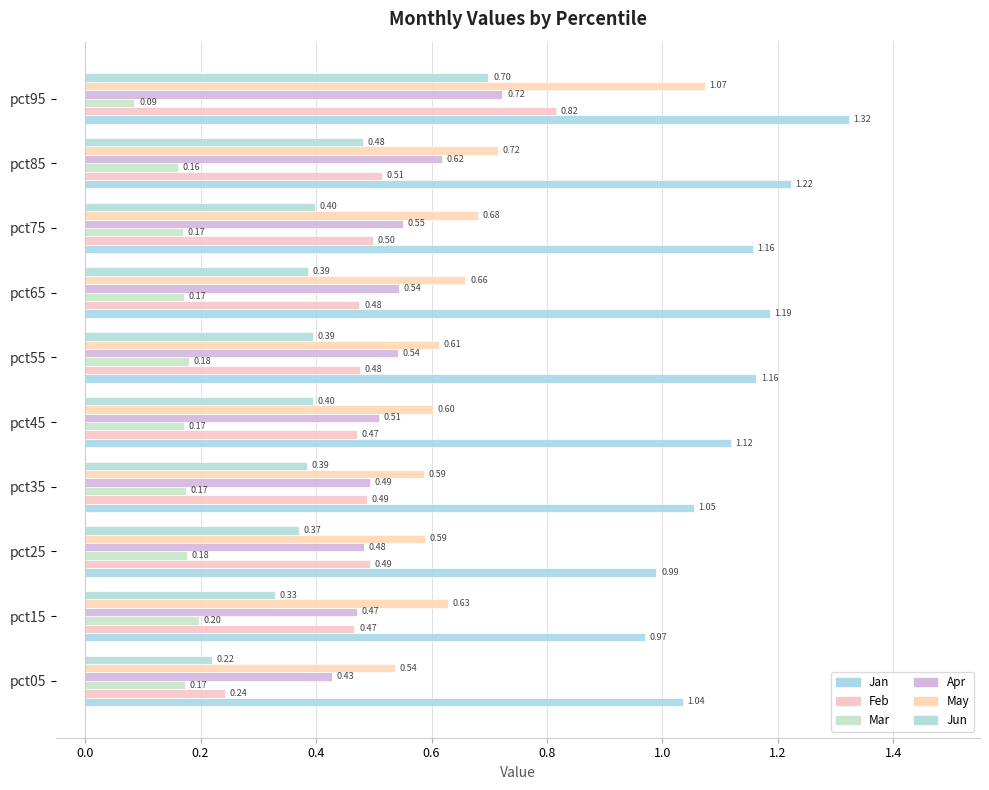

How many data points in Jan are above 1?

8